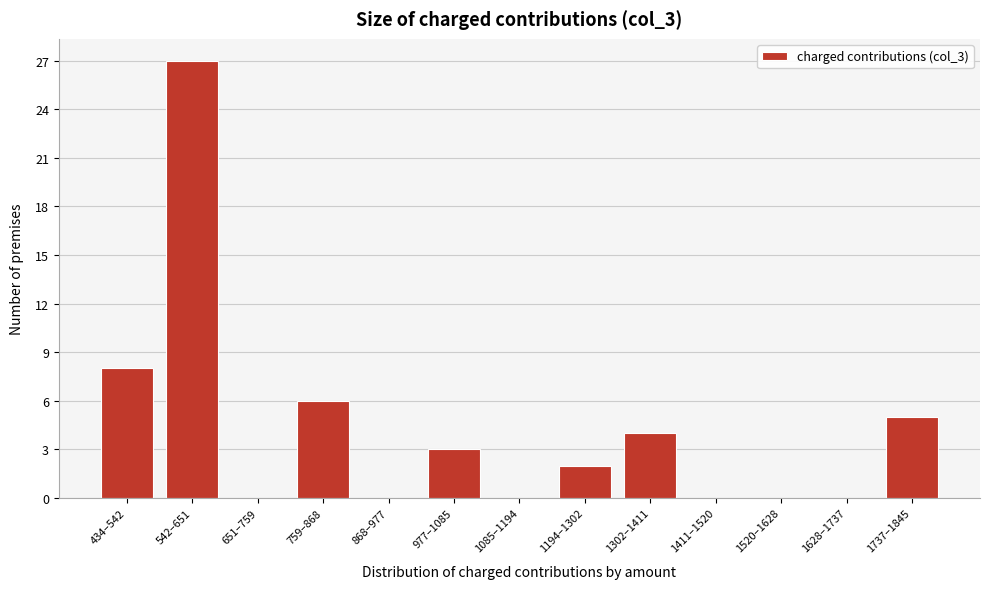

Reading left to right, what are all the values shown in this chart?

434–542=8	542–651=27	651–759=0	759–868=6	868–977=0	977–1085=3	1085–1194=0	1194–1302=2	1302–1411=4	1411–1520=0	1520–1628=0	1628–1737=0	1737–1845=5